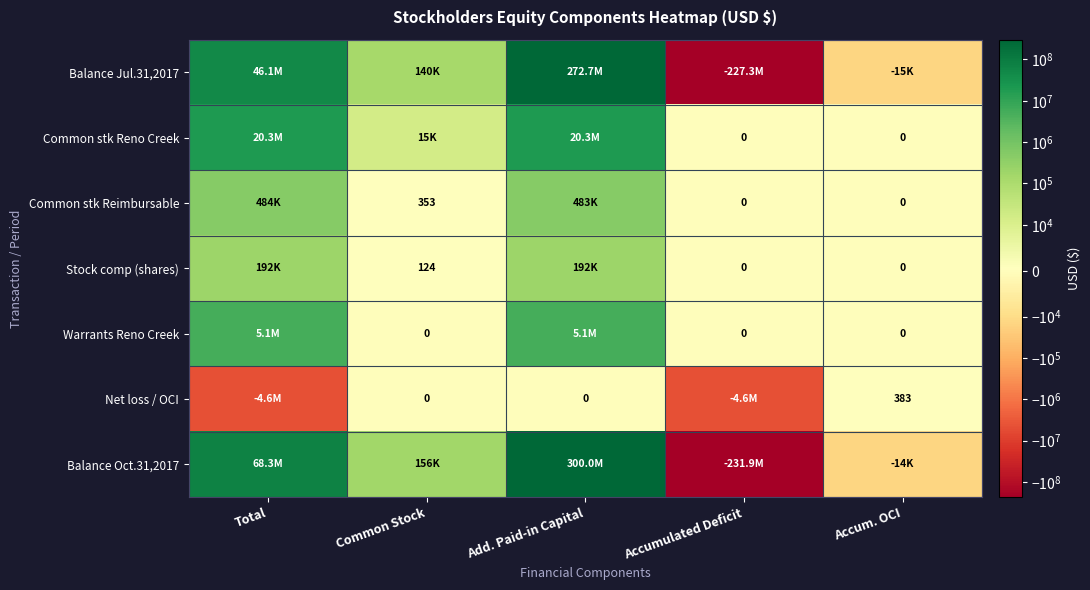

Which category has the lowest value across all series?

Accumulated Deficit